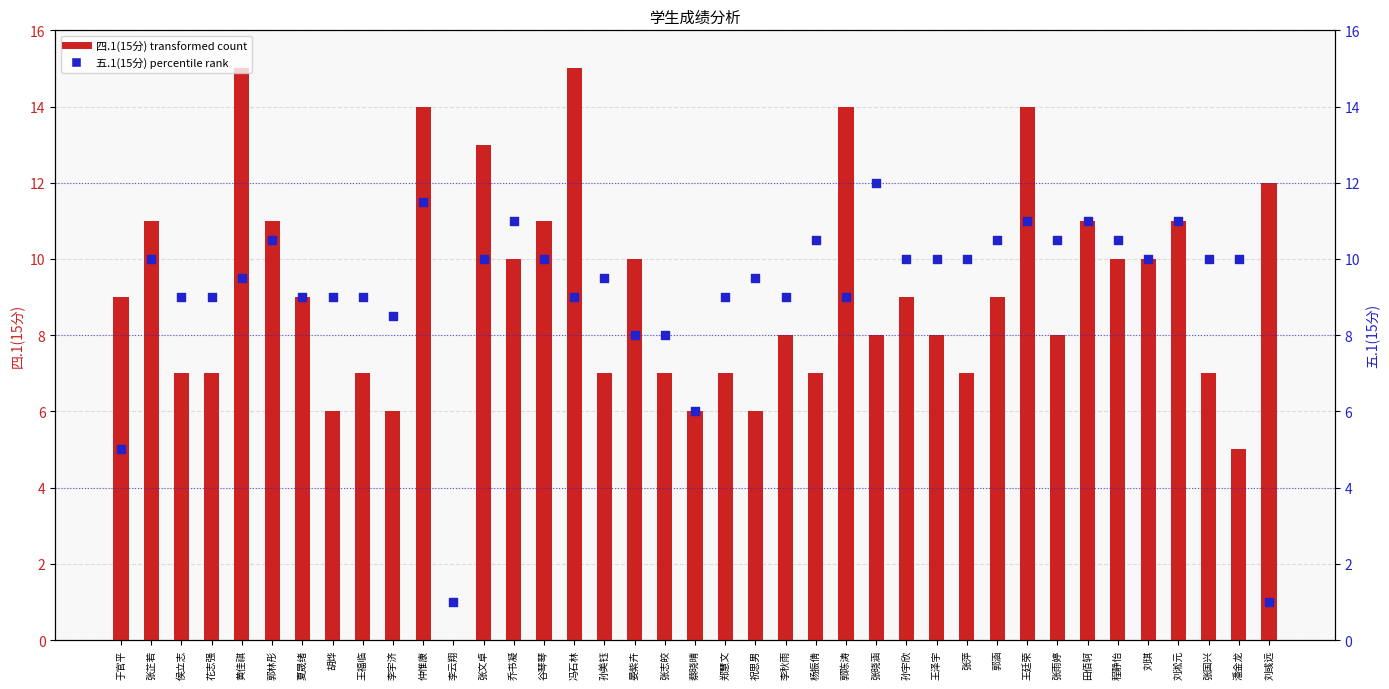

What is the total value across all series at 潘金龙?

15.0